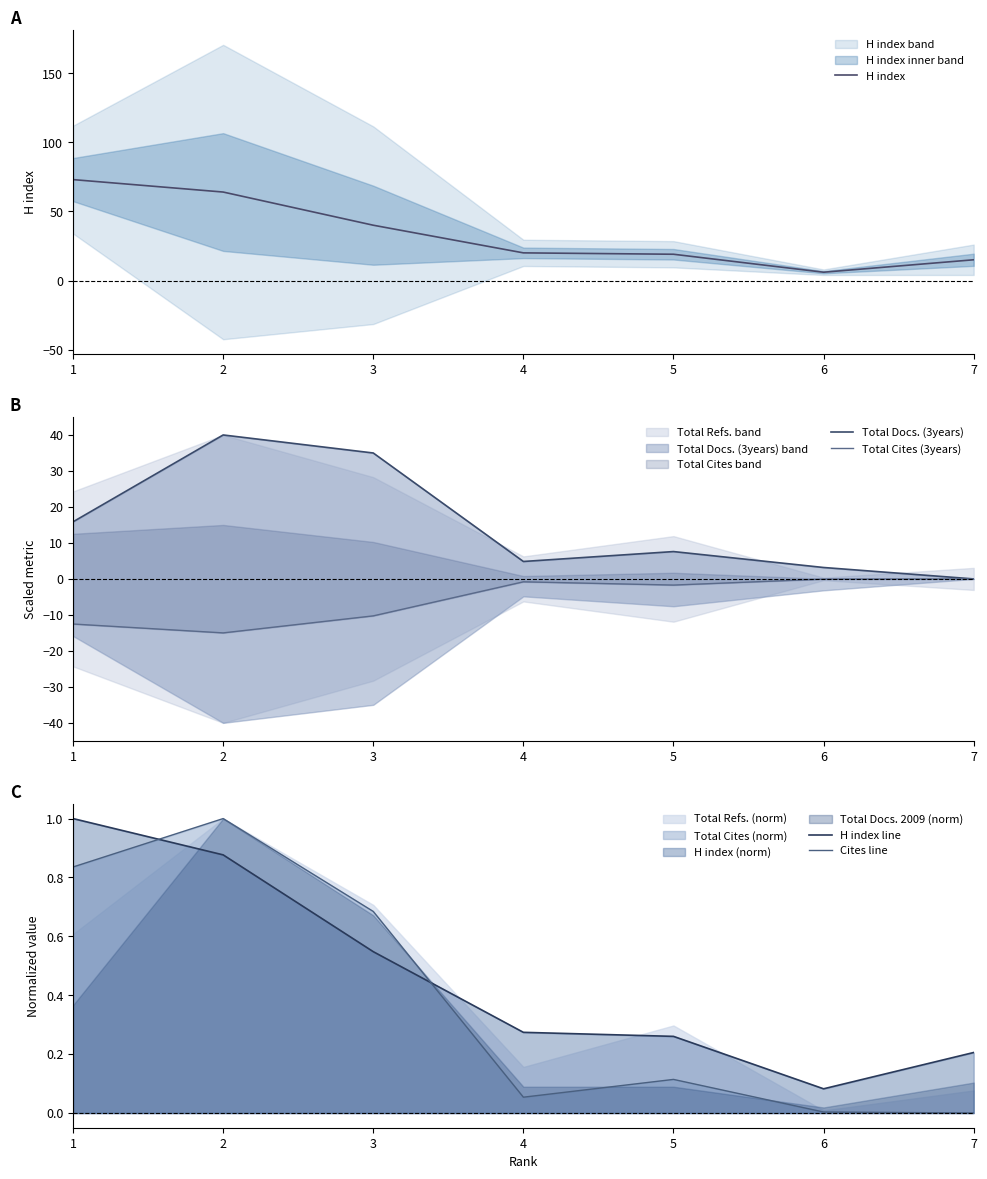

Which series ends up on top after the final intersection of Total Docs. (3years) and H index line?

H index line